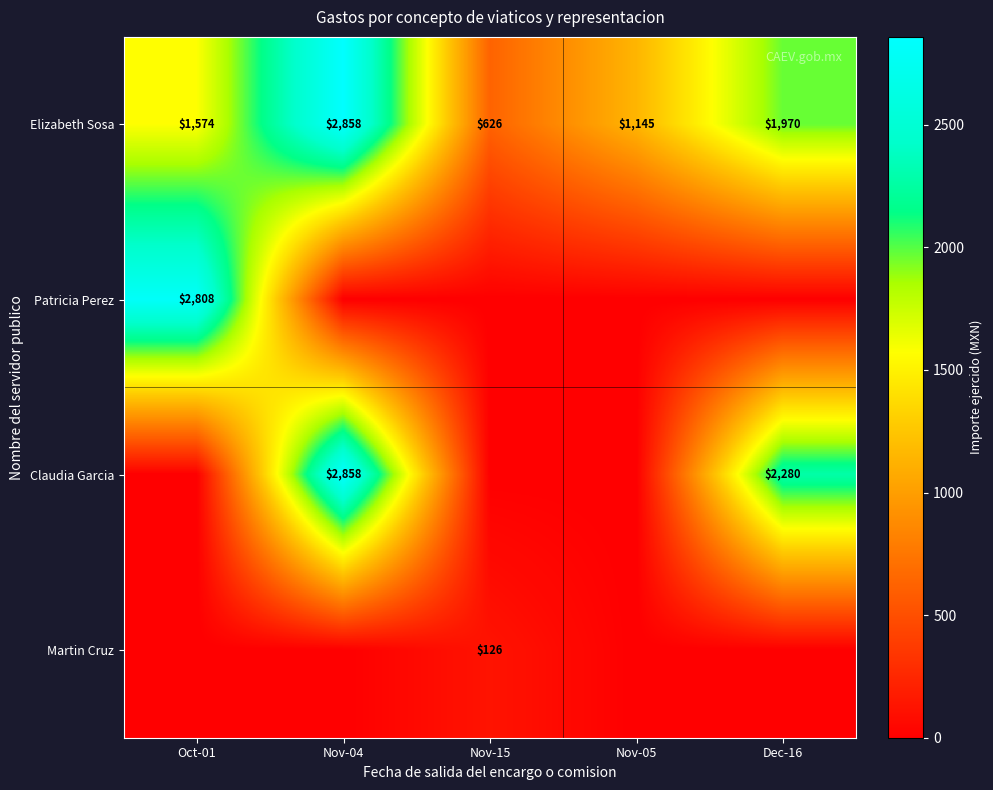

List the labels in order of Elizabeth Sosa value, smallest first.

Nov-15, Nov-05, Oct-01, Dec-16, Nov-04